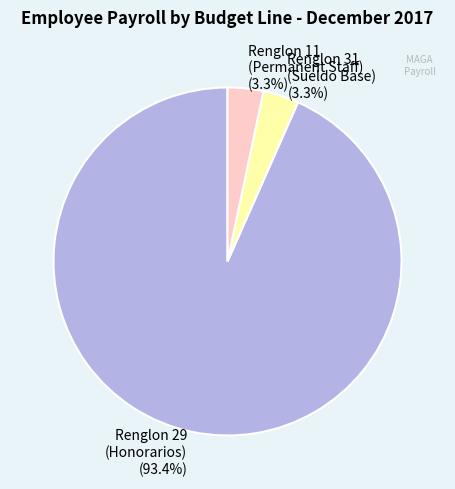

What is the majority slice?

Renglon 29 (Honorarios)